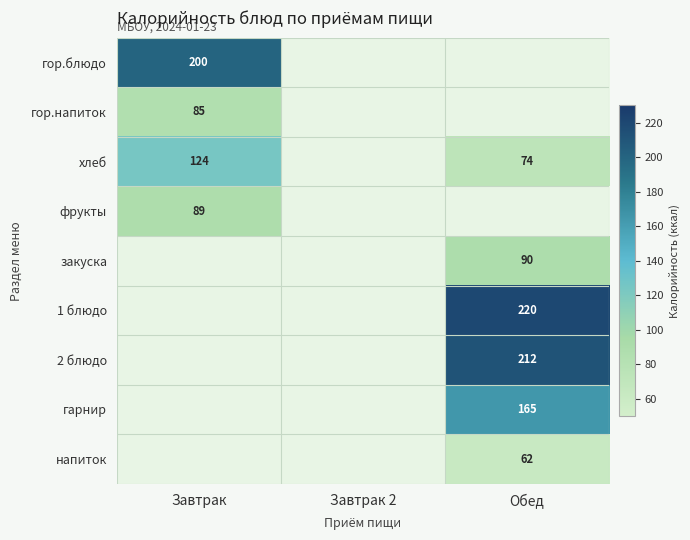

The value of хлеб at Обед is 74.0. True or false?

True